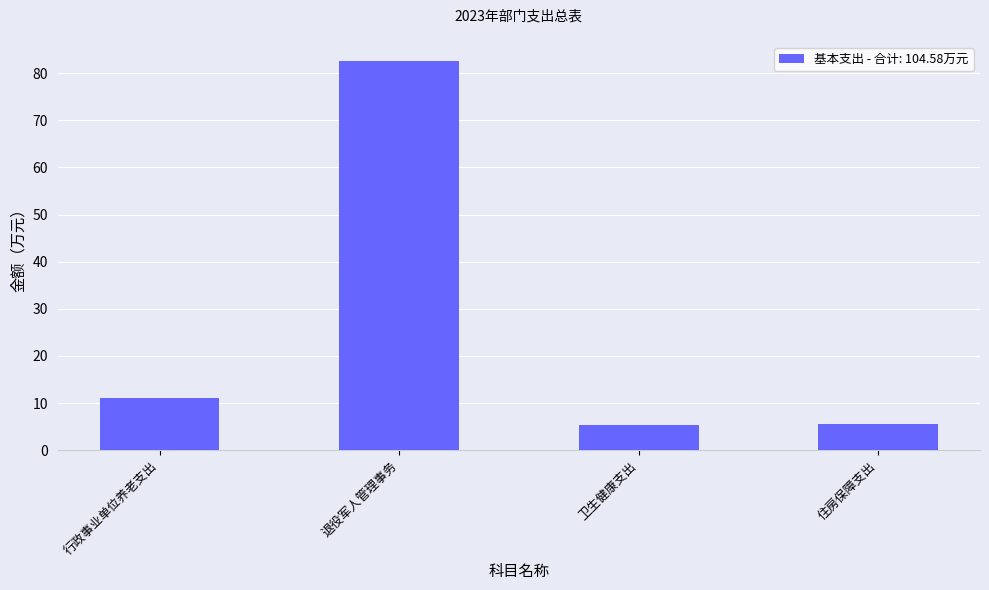

What is the label of the 3rd bar from the right?

退役军人管理事务